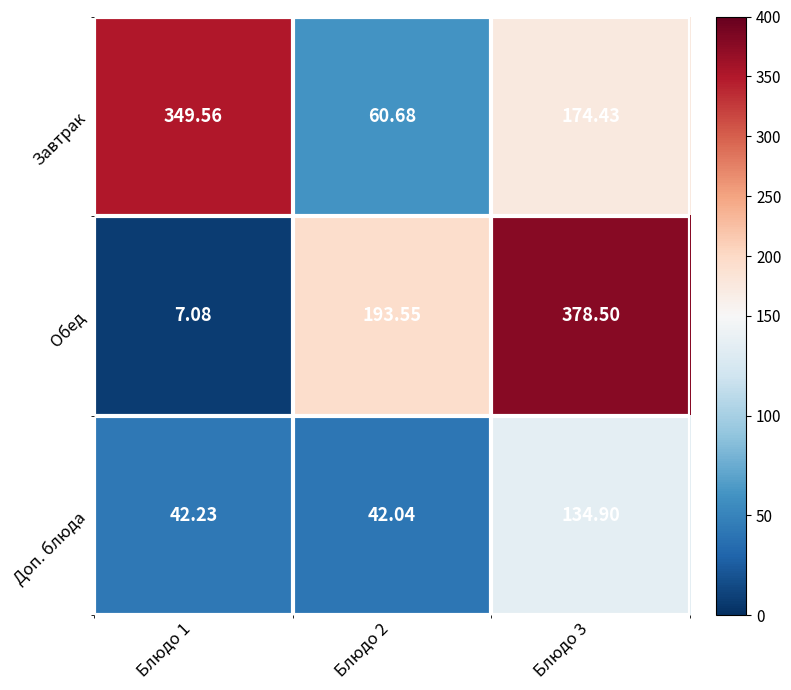

How many data points in Обед are above 193?

2